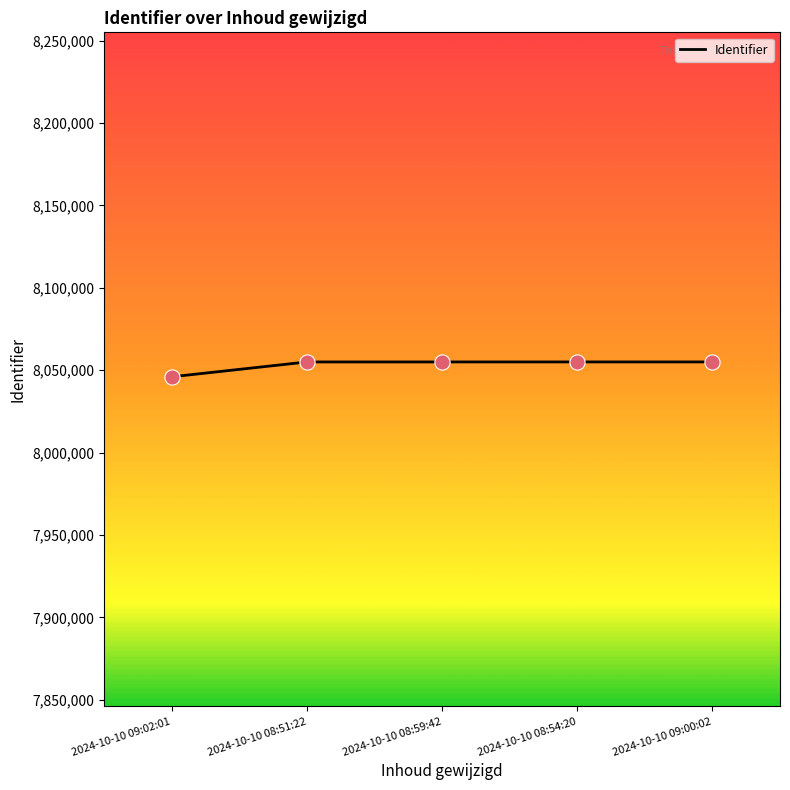

What is the change in value from 2024-10-10 08:54:20 to 2024-10-10 09:00:02?

+2